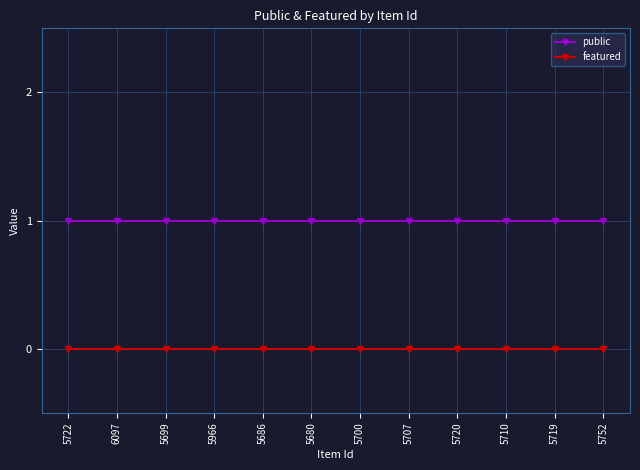

What is the average value of the public series?

1